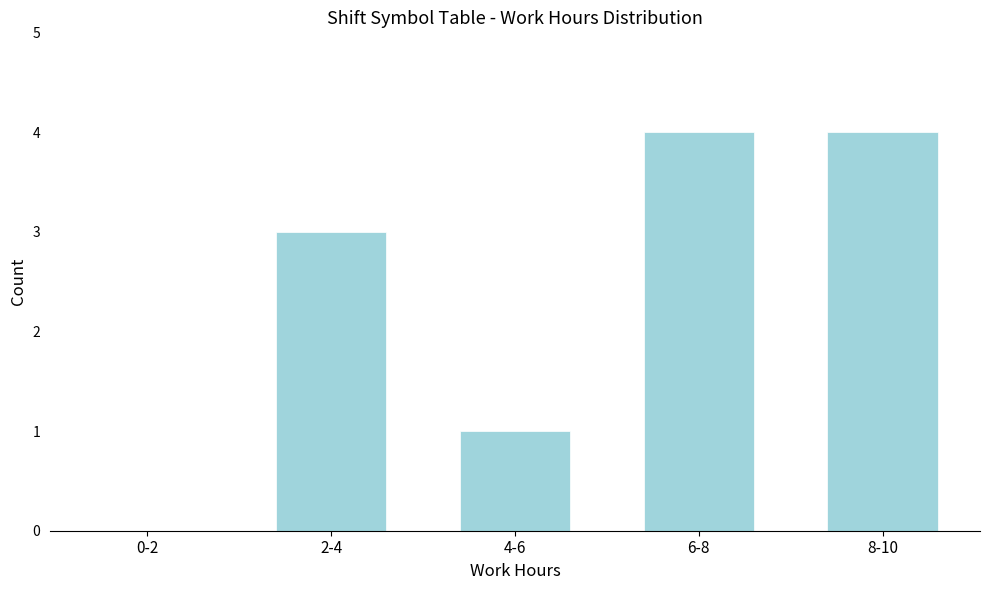

Reading right to left, transcribe all the data shown in this chart.

8-10=4	6-8=4	4-6=1	2-4=3	0-2=0